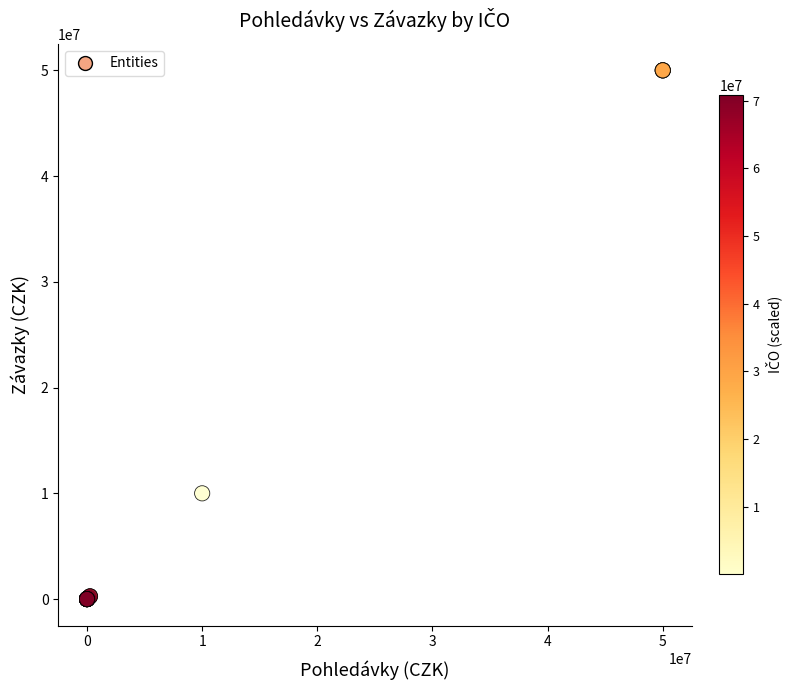

What Y value in the scatter plot is closest to 25000000?

10000000